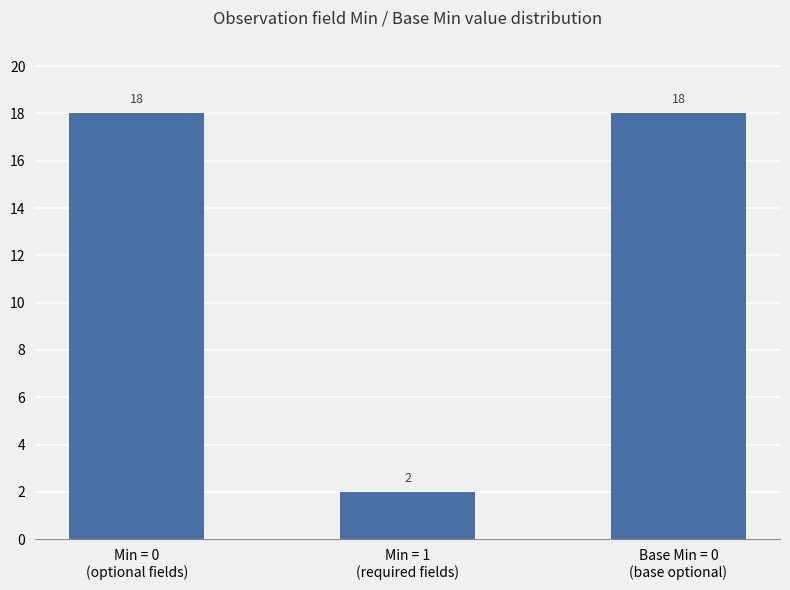

What is the difference between the second highest and minimum values?

16